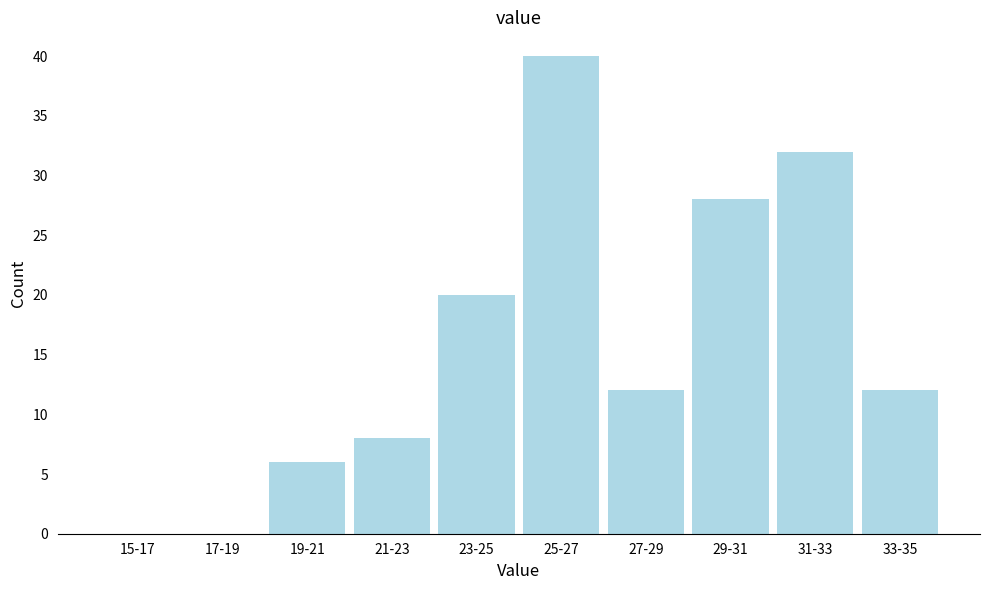

Reading left to right, list all the values displayed in this chart.

15-17=0	17-19=0	19-21=6	21-23=8	23-25=20	25-27=40	27-29=12	29-31=28	31-33=32	33-35=12